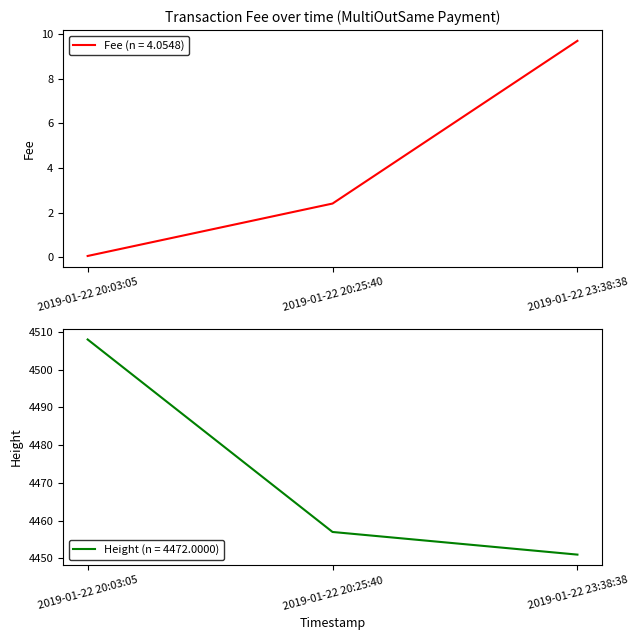

What is the difference between the maximum and minimum values in the Height (row 1=4508, row 2=4457, row 3=4451) series?

57.0